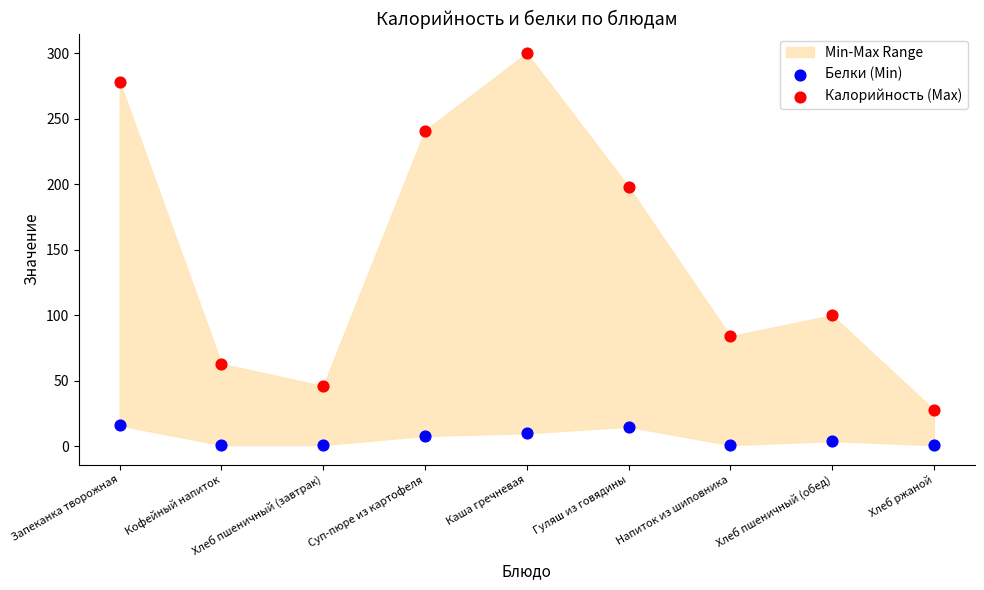

In the Калорийность (Max) series, what Y value is closest to 164?

198